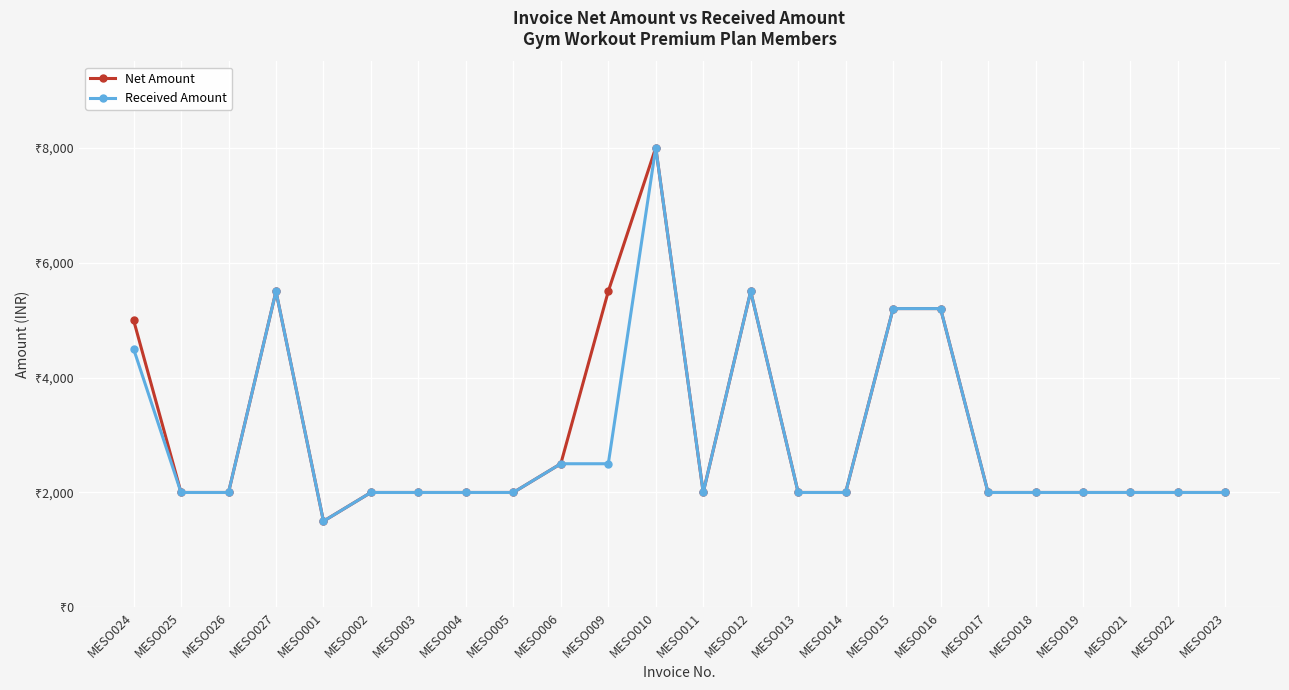

Is this an area chart (filled region under the line)?

No